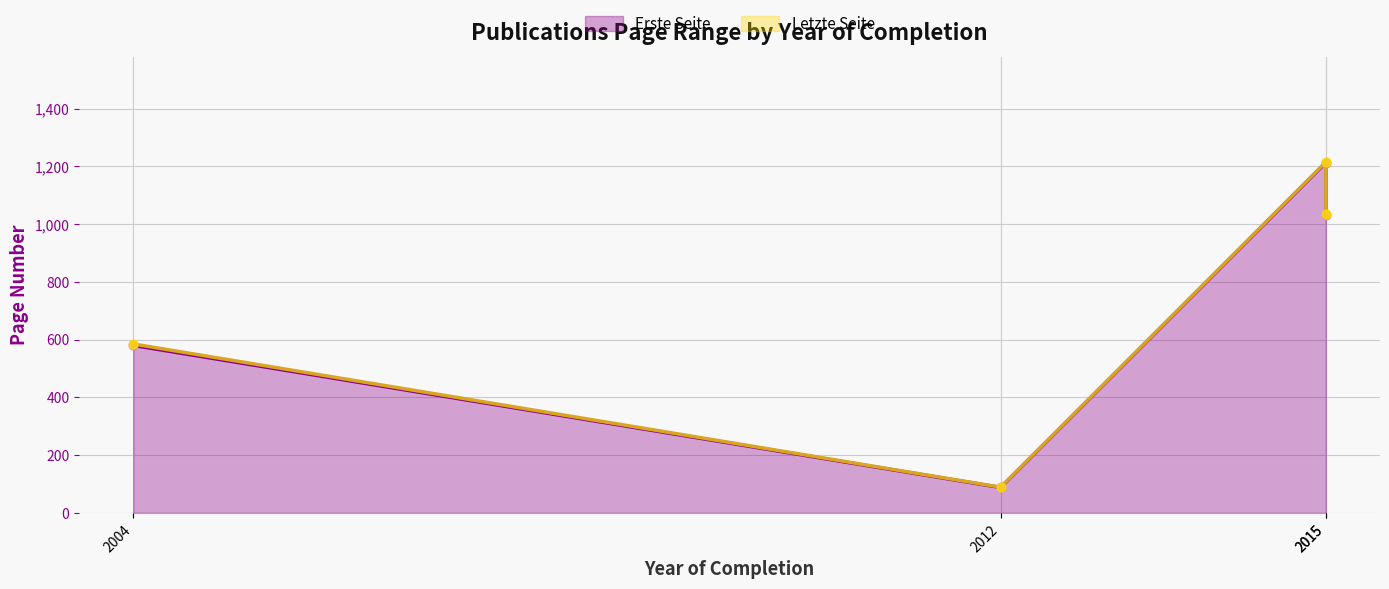

At which category is the sum across all series the highest?

2015